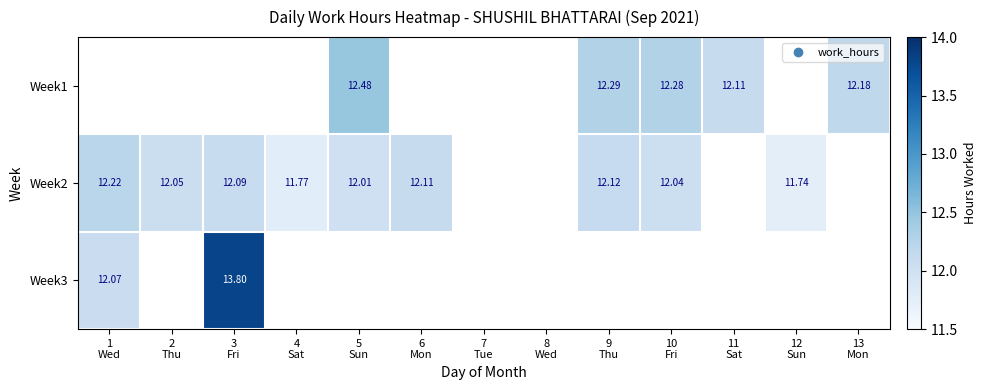

Rank the series at 9 Thu from highest to lowest value.

Week1, Week2, Week3